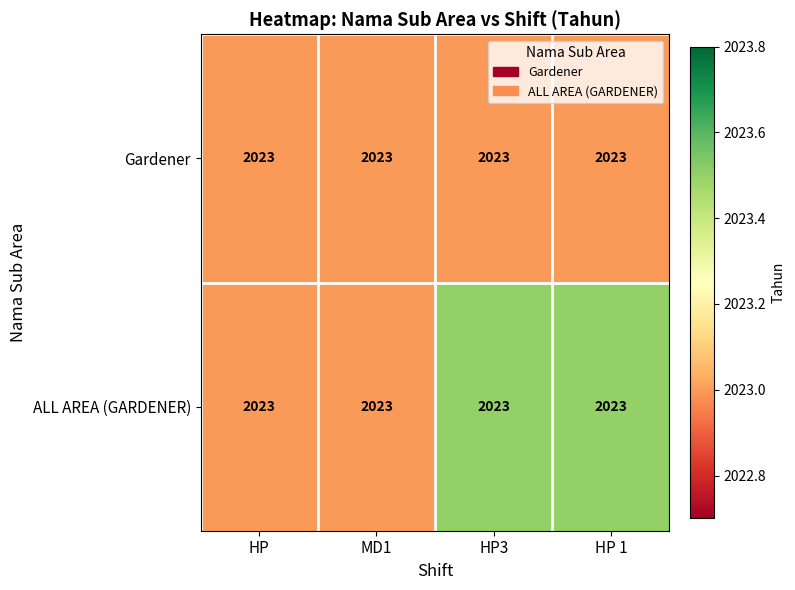

Which category has the lowest value in the Gardener series?

HP